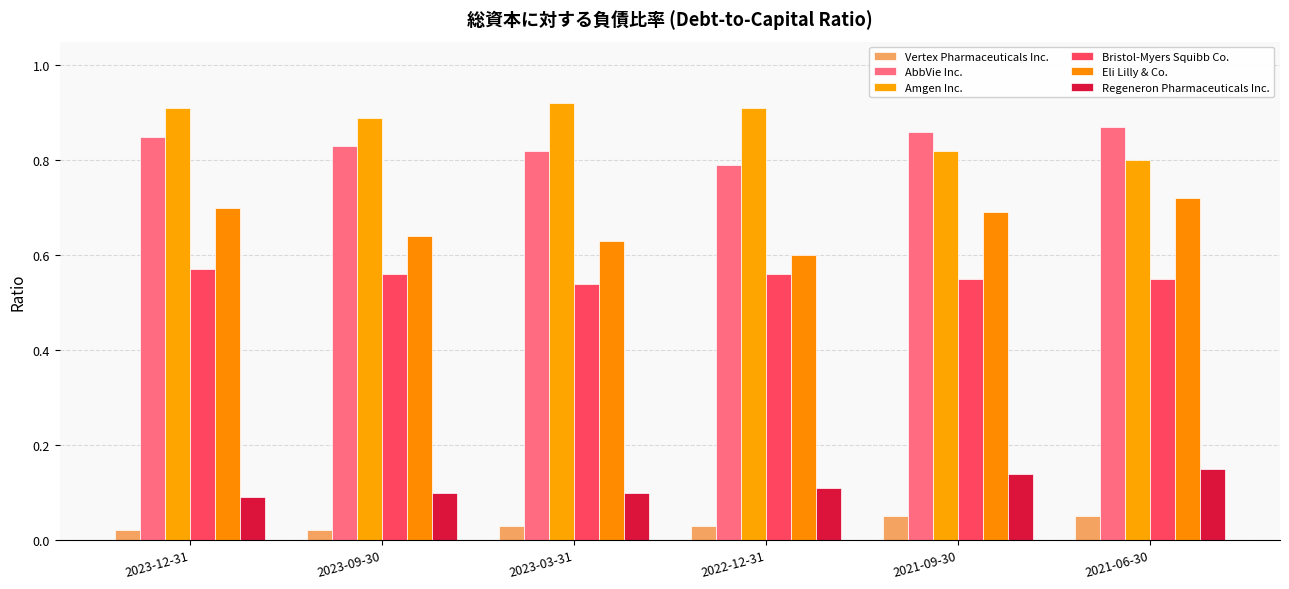

Count the number of data series in this chart.

6